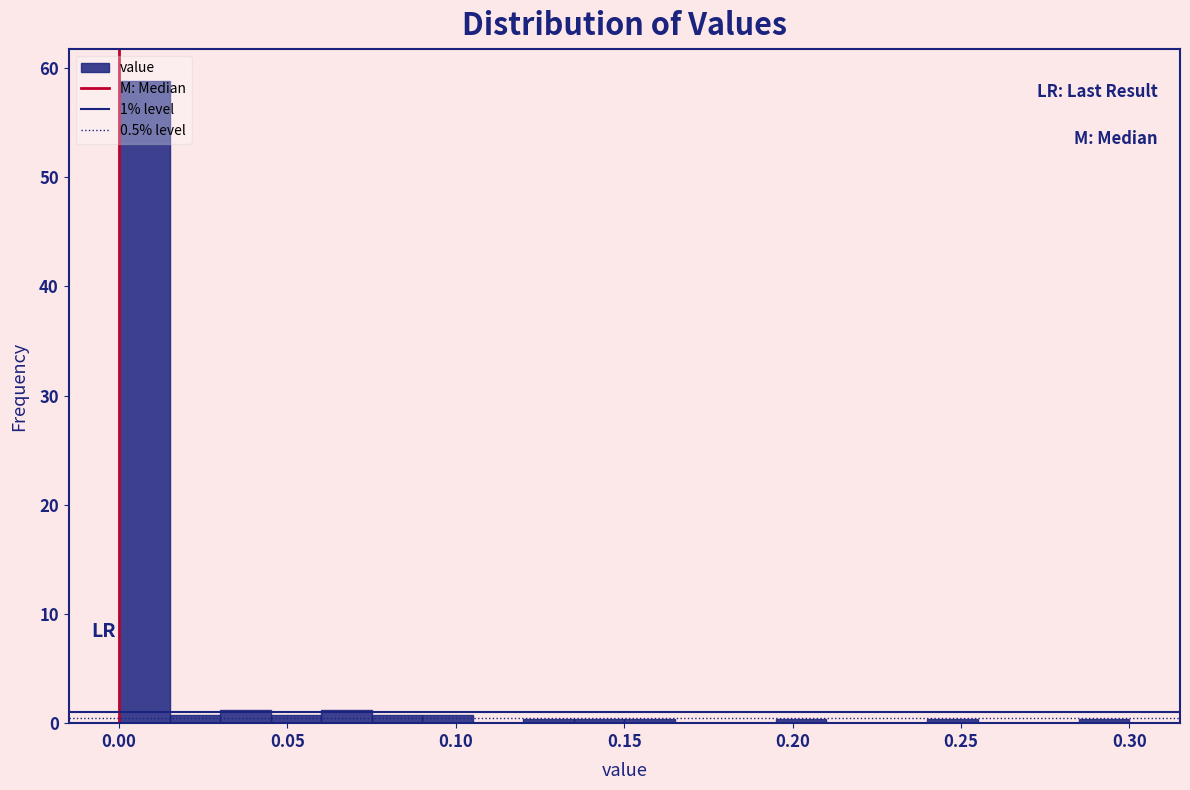

Read against the x-axis, roughly where is the centre of the tallest bar?

0.010